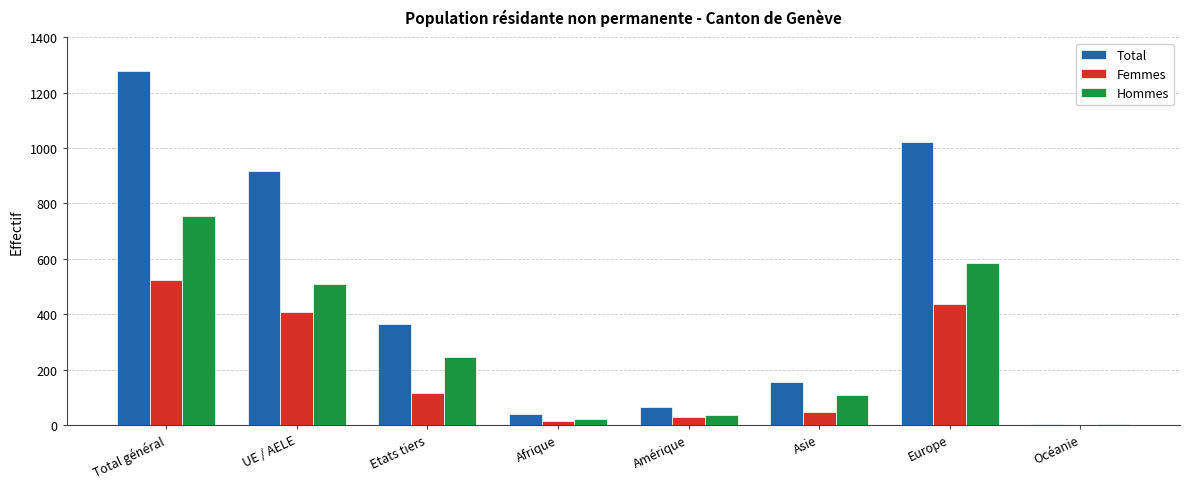

At which label does Femmes reach its peak?

Total général